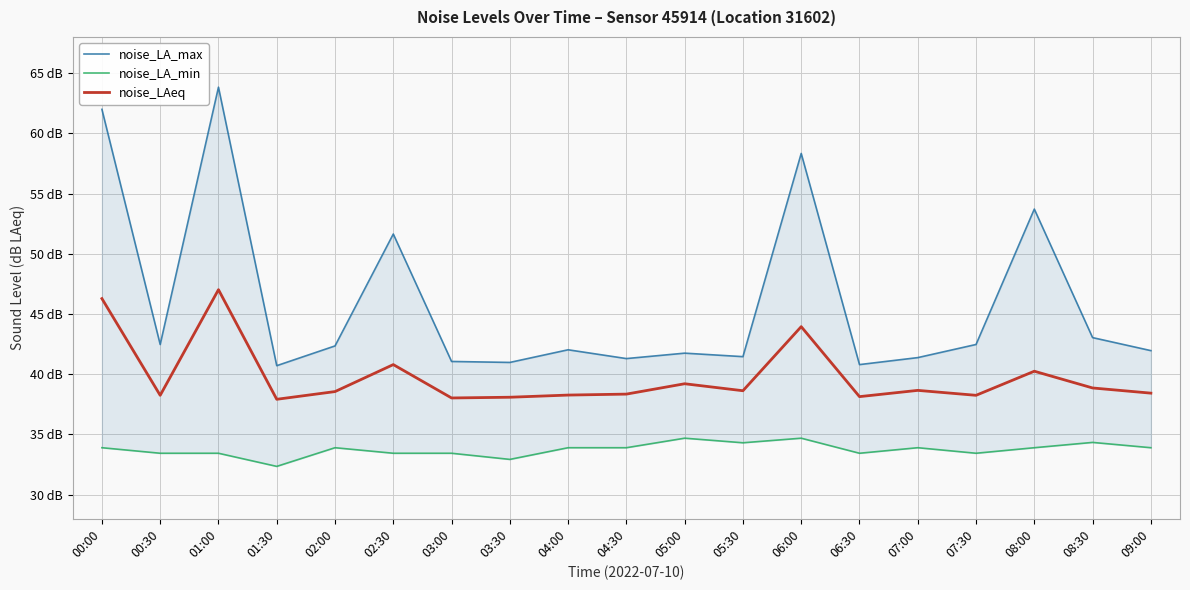

True or false: noise_LAeq and noise_LA_min intersect in this chart.

False